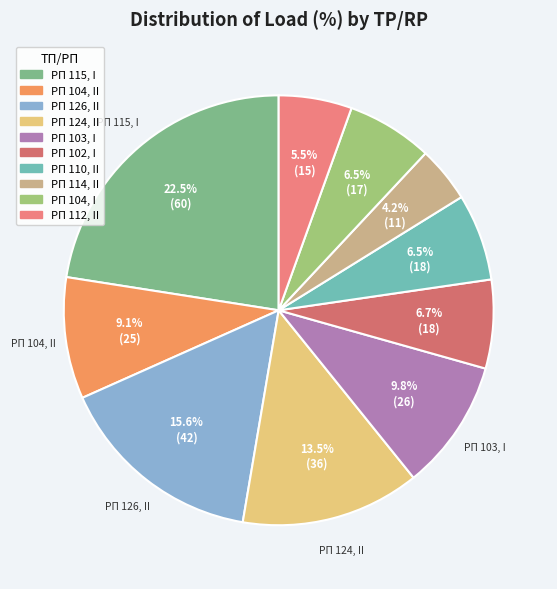

To the nearest percent, what portion does РП 126, II represent?

16%